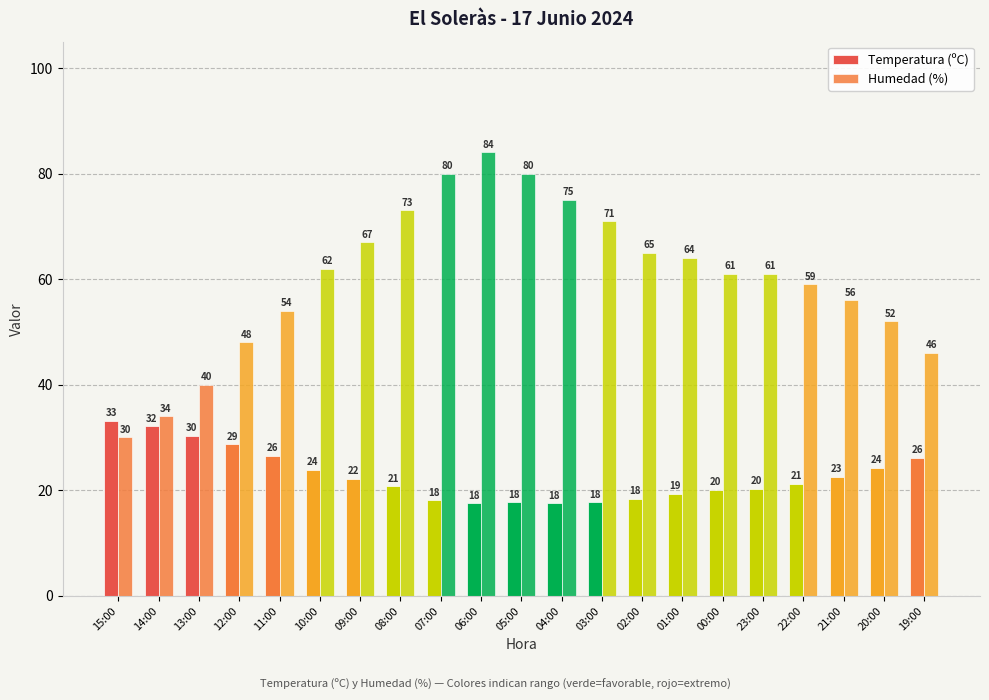

What position from the left is 11:00?

5